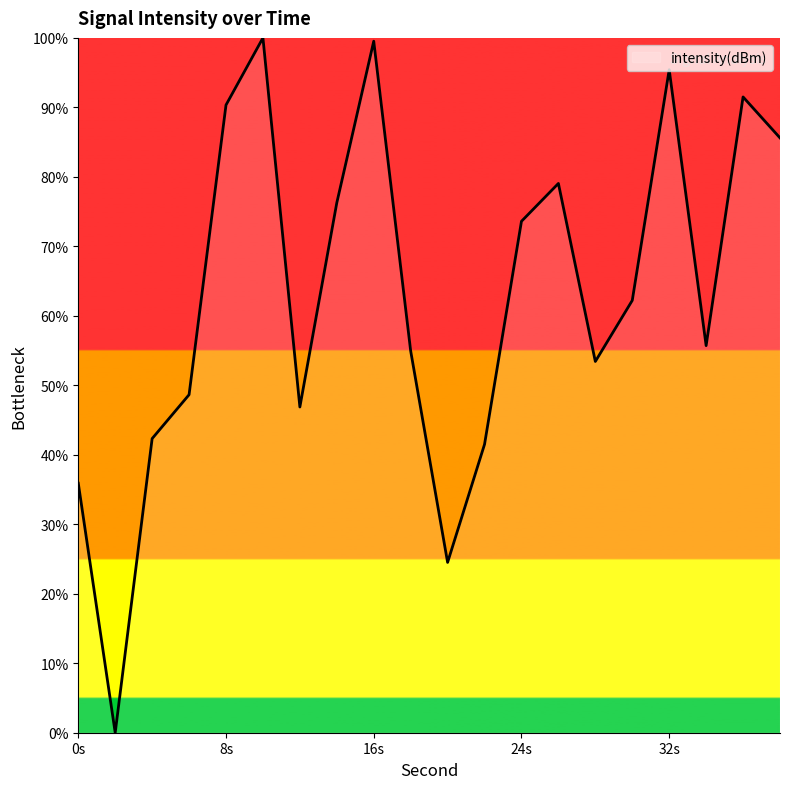

How many lines are shown in the chart?

1